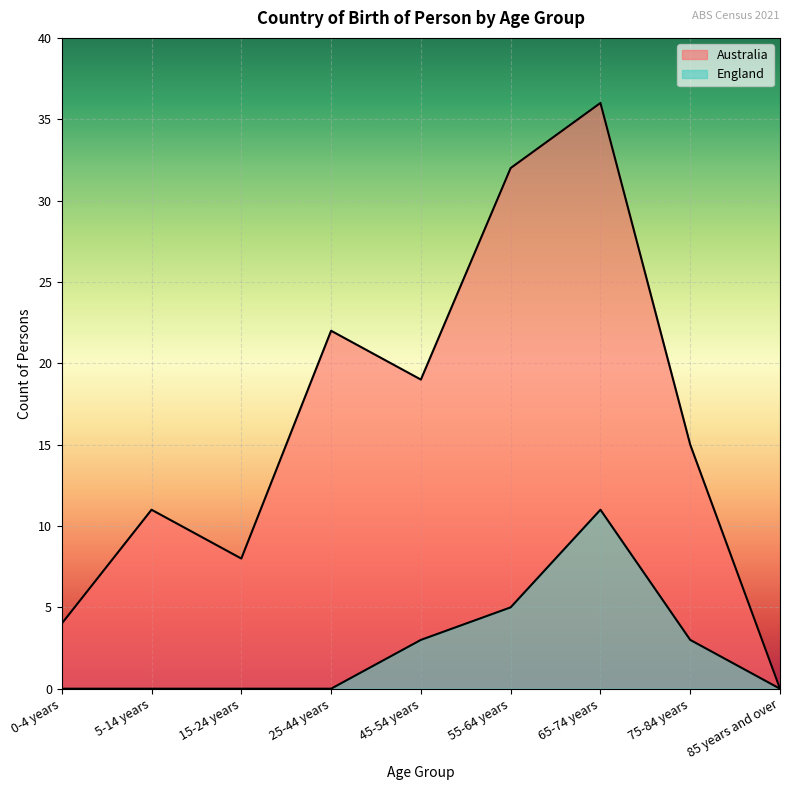

List the labels in order of England value, smallest first.

0-4 years, 5-14 years, 15-24 years, 25-44 years, 85 years and over, 45-54 years, 75-84 years, 55-64 years, 65-74 years